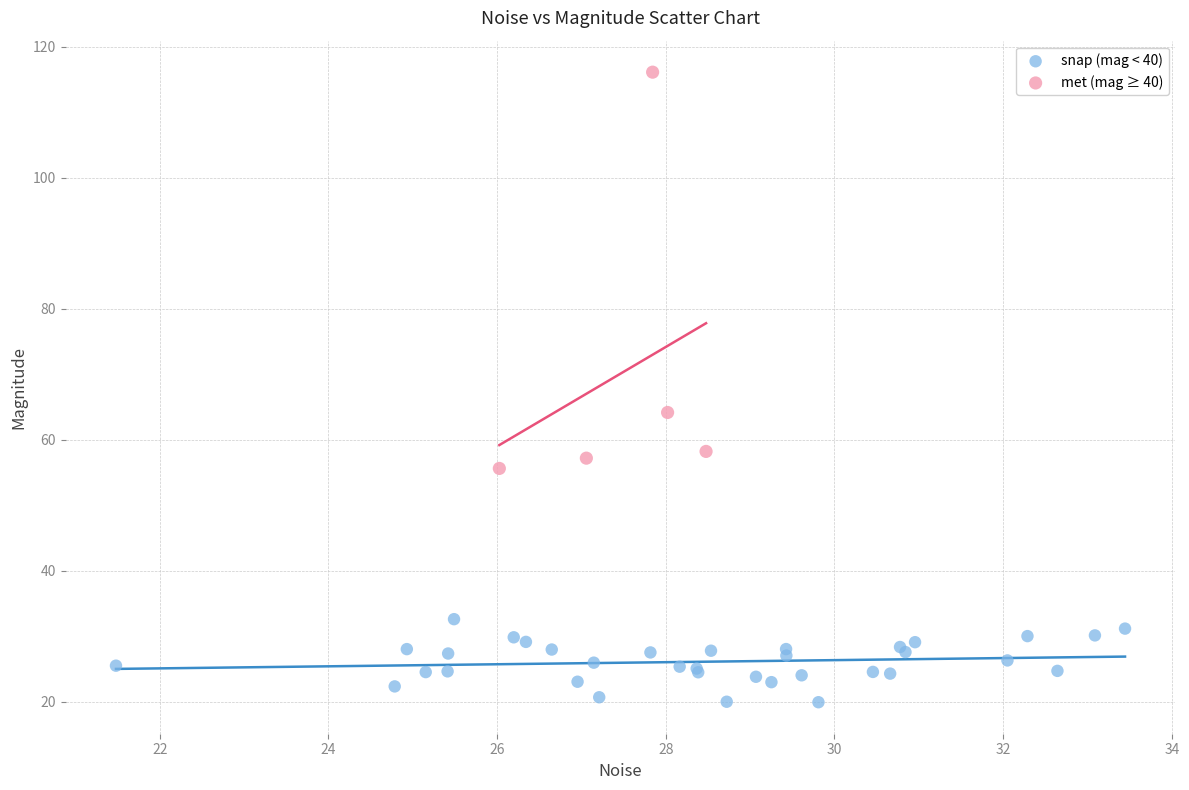

What are all the series names shown in the legend?

snap (mag < 40), met (mag ≥ 40)